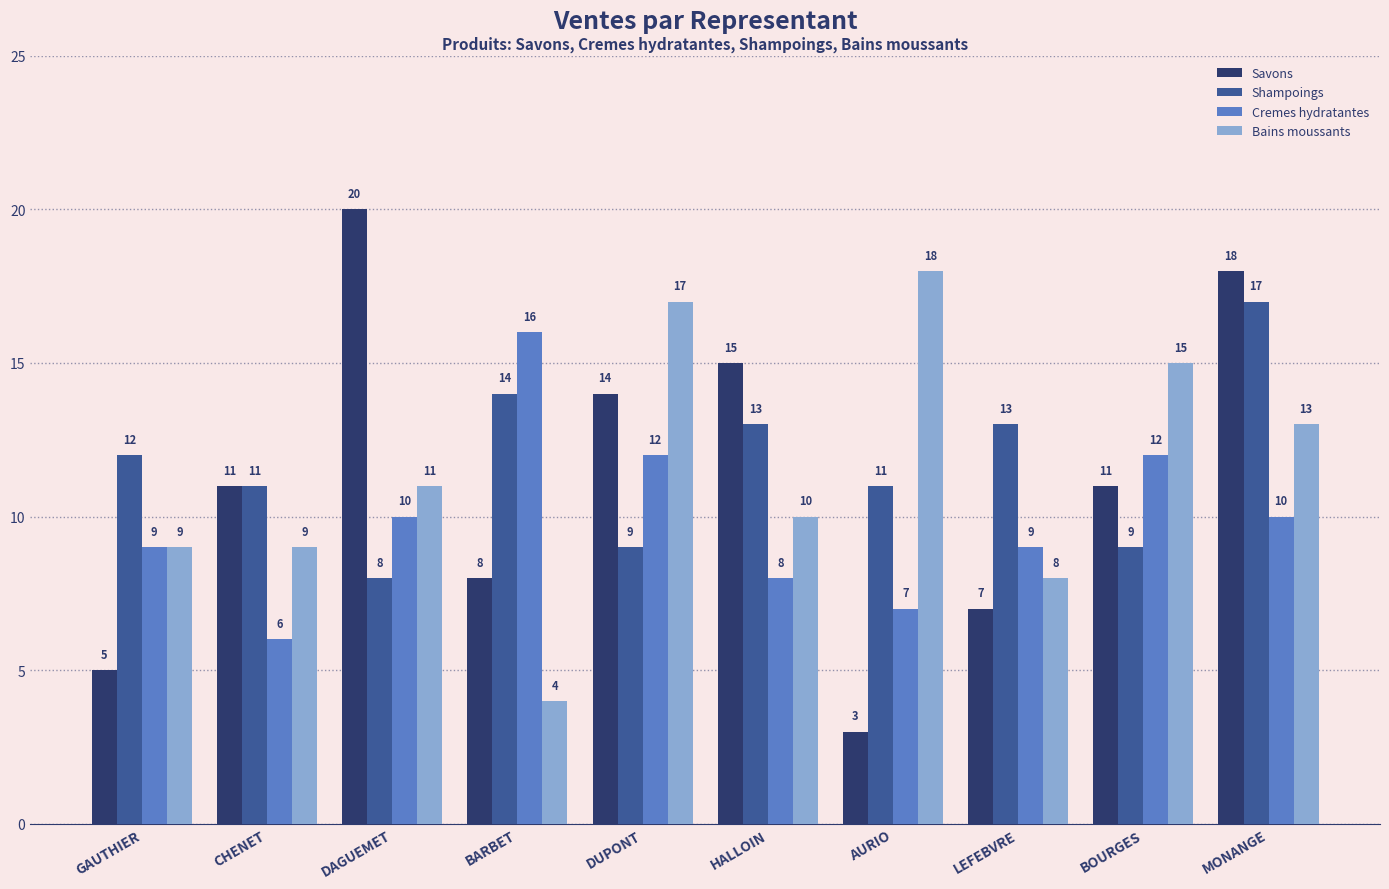

The value of Cremes hydratantes at LEFEBVRE is 16. True or false?

False